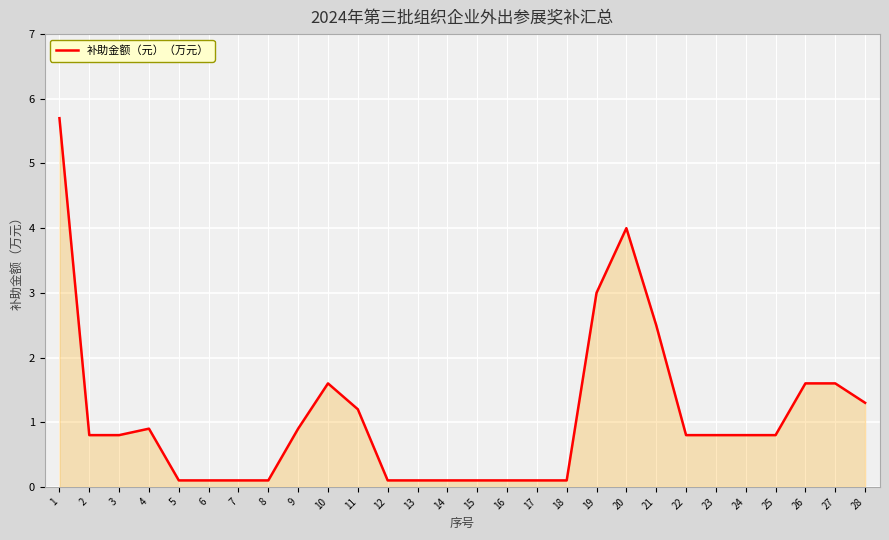

Reading left to right, extract all data points from this chart.

1=5.7	2=0.8	3=0.8	4=0.9	5=0.1	6=0.1	7=0.1	8=0.1	9=0.9	10=1.6	11=1.2	12=0.1	13=0.1	14=0.1	15=0.1	16=0.1	17=0.1	18=0.1	19=3.0	20=4.0	21=2.5	22=0.8	23=0.8	24=0.8	25=0.8	26=1.6	27=1.6	28=1.3